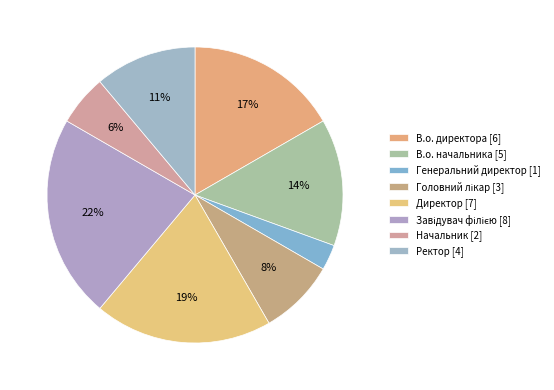

Which has a higher value, Начальник or Ректор?

Ректор